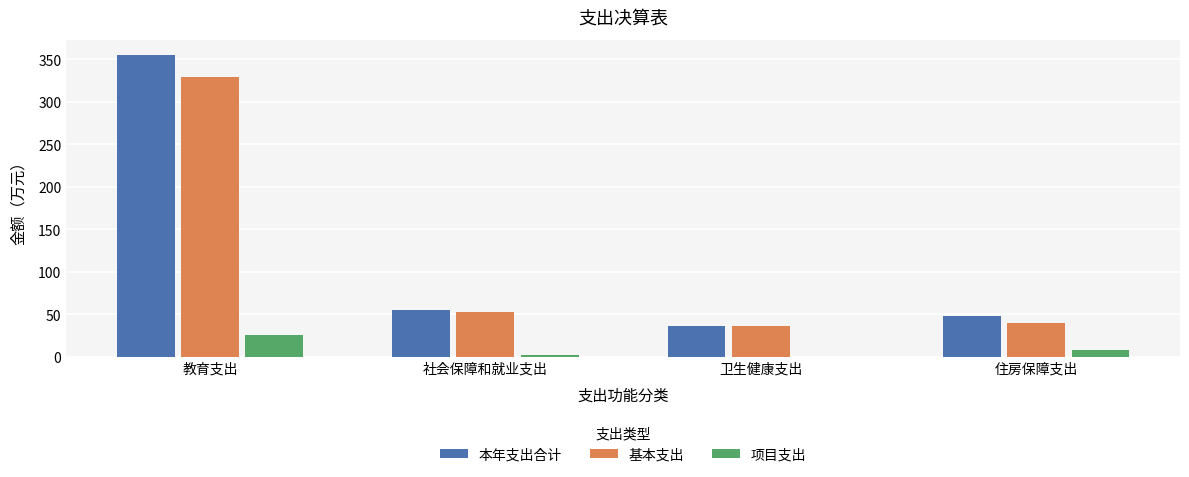

What is the maximum value for 本年支出合计?

355.3